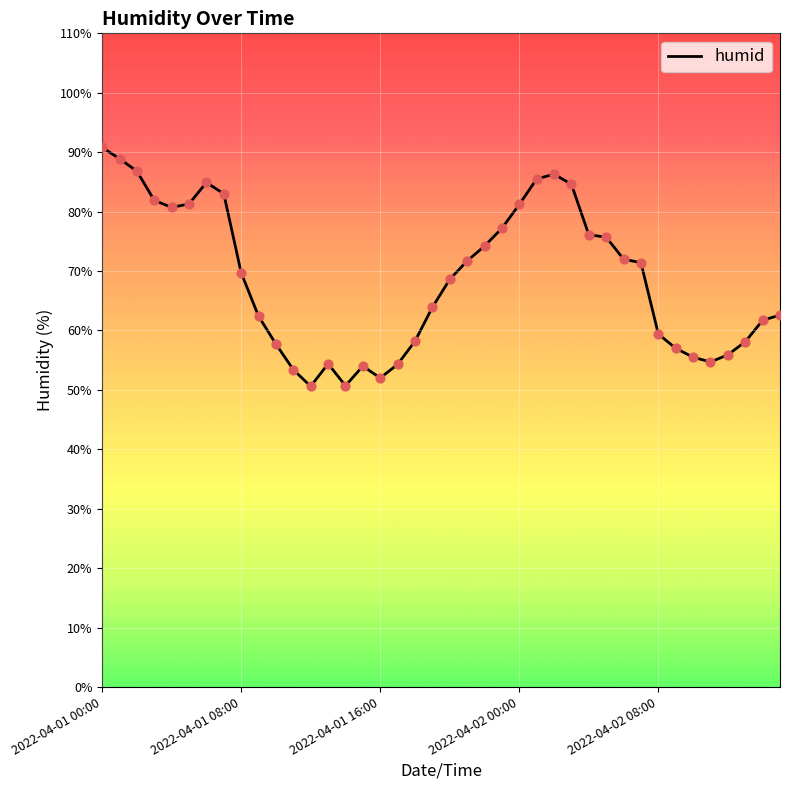

What is the difference between the maximum and minimum values?

40.2